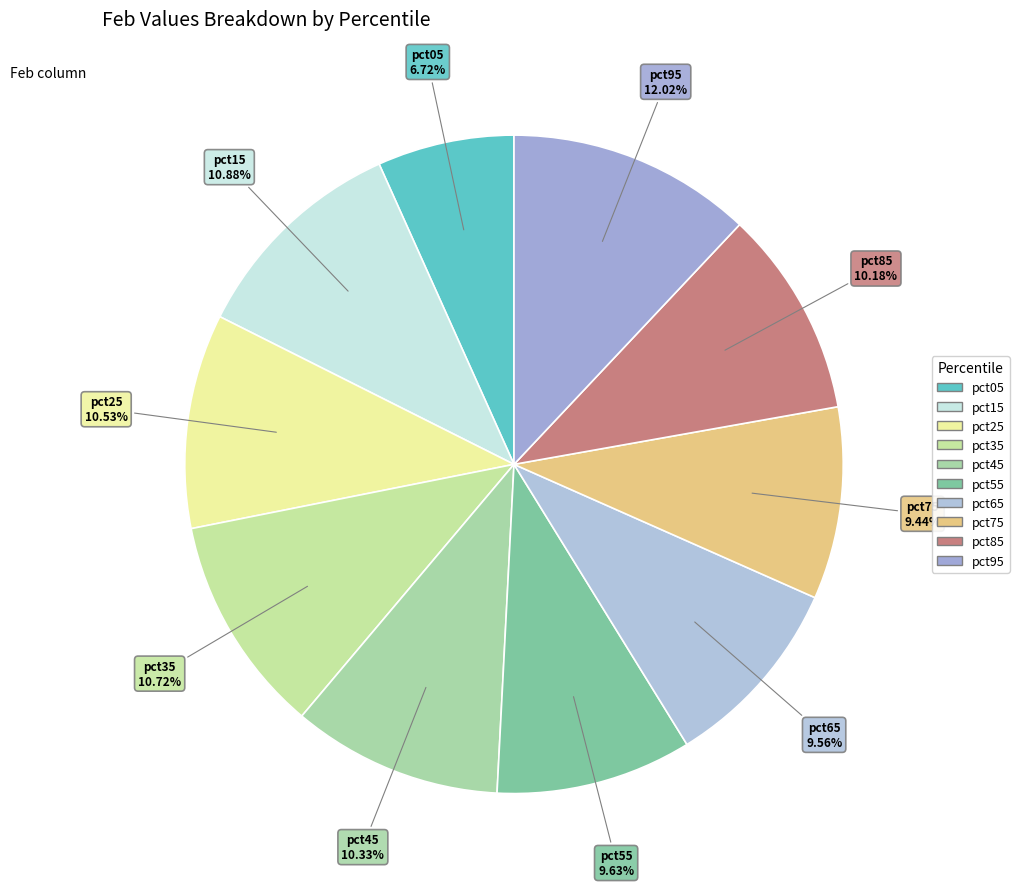

To the nearest percent, what is the difference between the pct75 and pct45 slice percentages?

1%